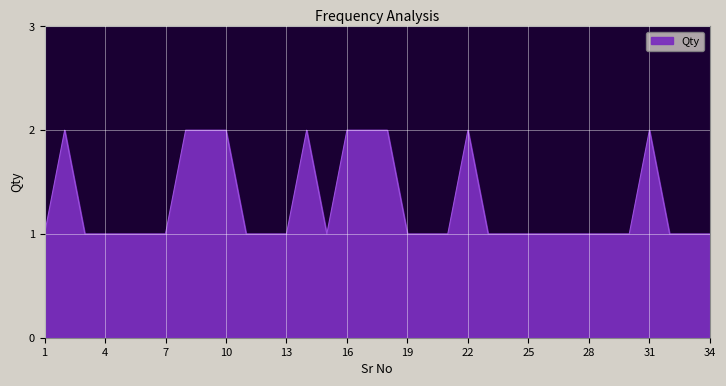

Count the values in the range 1 to 2.

34